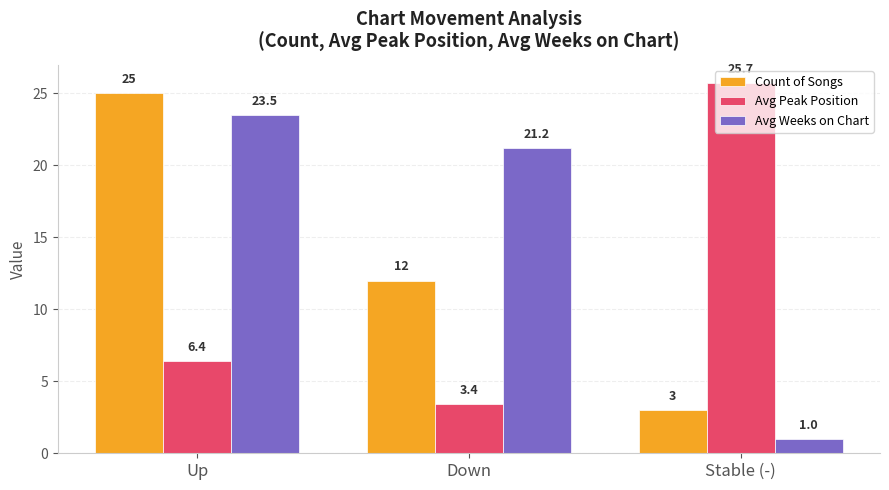

Is the value of Avg Weeks on Chart at Stable (-) greater than the value of Avg Peak Position at Stable (-)?

No